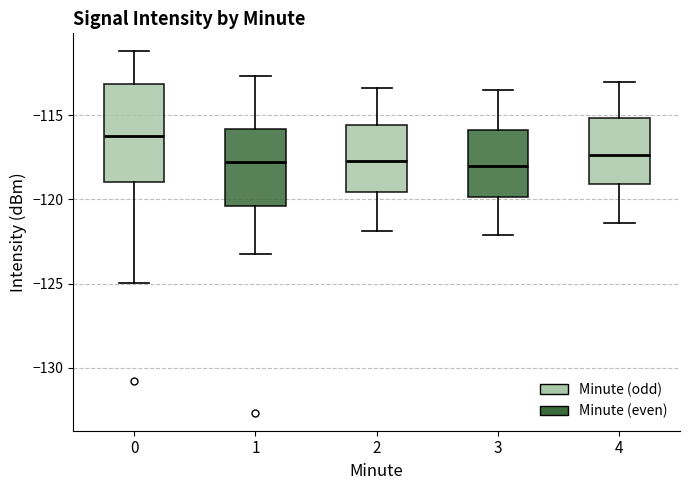

Reading left to right, read every box against the y-axis: the position of its median line, the range the box covers, and the ends of its whiskers. The values are not printed on the chart, so give them approximately, as read against the axis.

0: median -116.5, box -119.0 to -113.0, whiskers -125.0 to -111.0
1: median -118.0, box -120.5 to -116.0, whiskers -123.0 to -112.5
2: median -117.5, box -119.5 to -115.5, whiskers -122.0 to -113.5
3: median -118.0, box -120.0 to -116.0, whiskers -122.0 to -113.5
4: median -117.5, box -119.0 to -115.0, whiskers -121.5 to -113.0